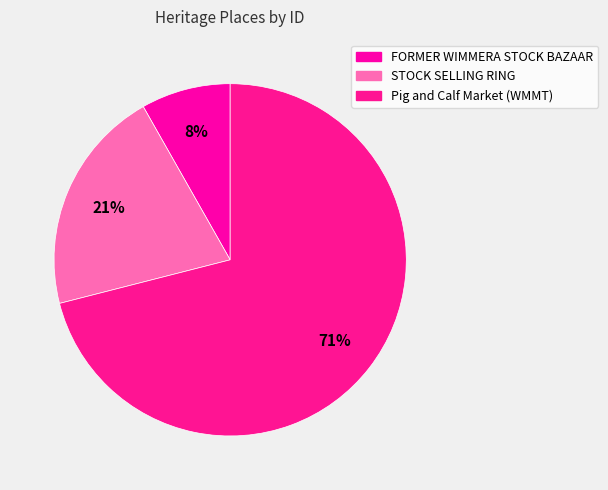

True or false: Pig and Calf Market (WMMT) accounts for 61% of the total.

False